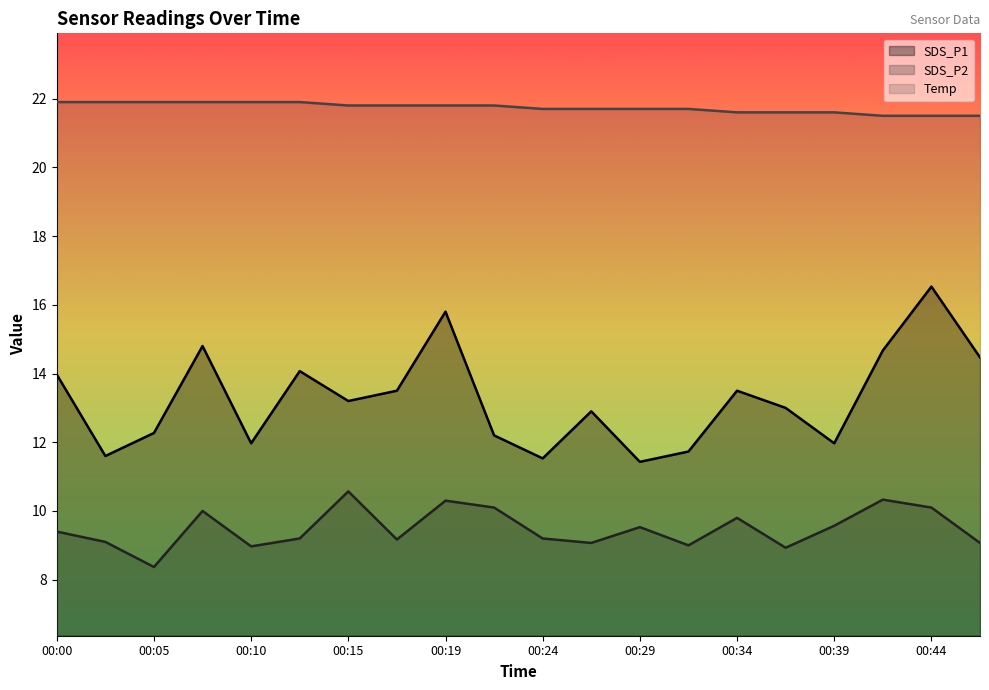

Which has a higher value, 00:34 or 00:10?

00:34